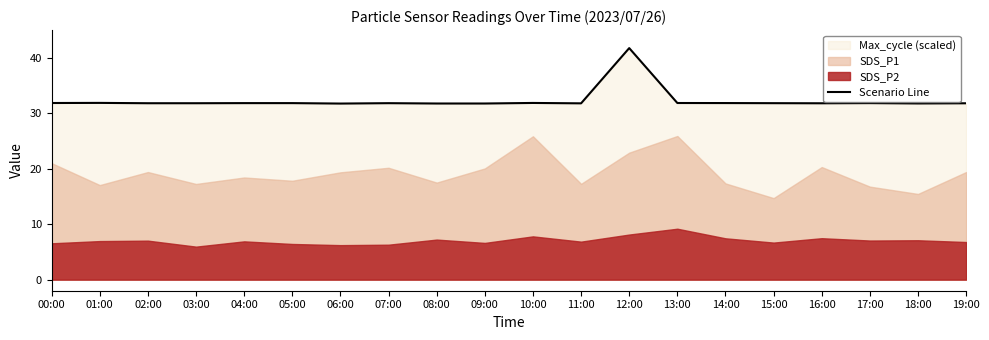

What is the greatest value displayed?

41.8